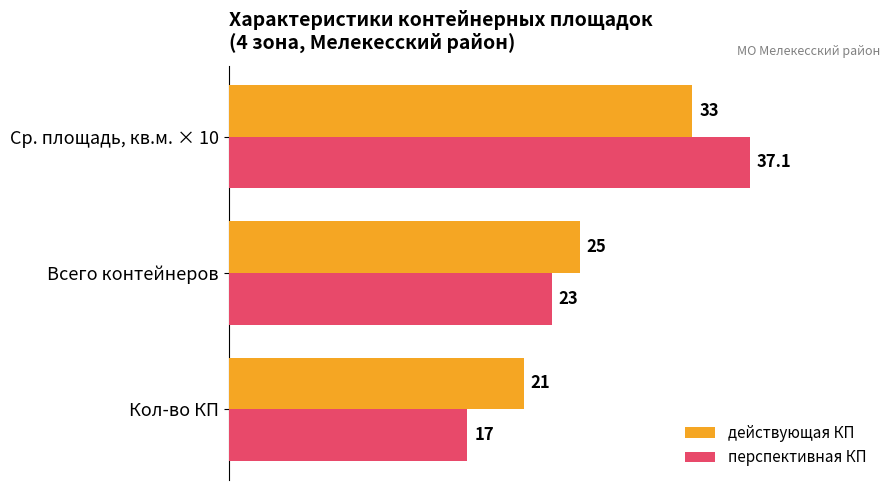

Rank the series at Ср. площадь, кв.м. × 10 from highest to lowest value.

перспективная КП, действующая КП